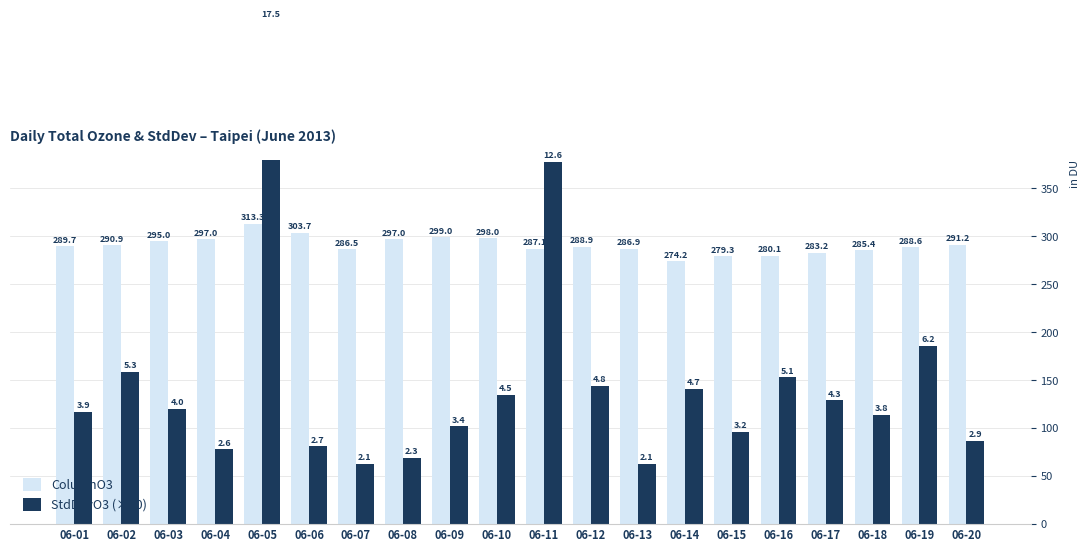

How many bars are there in total?

40